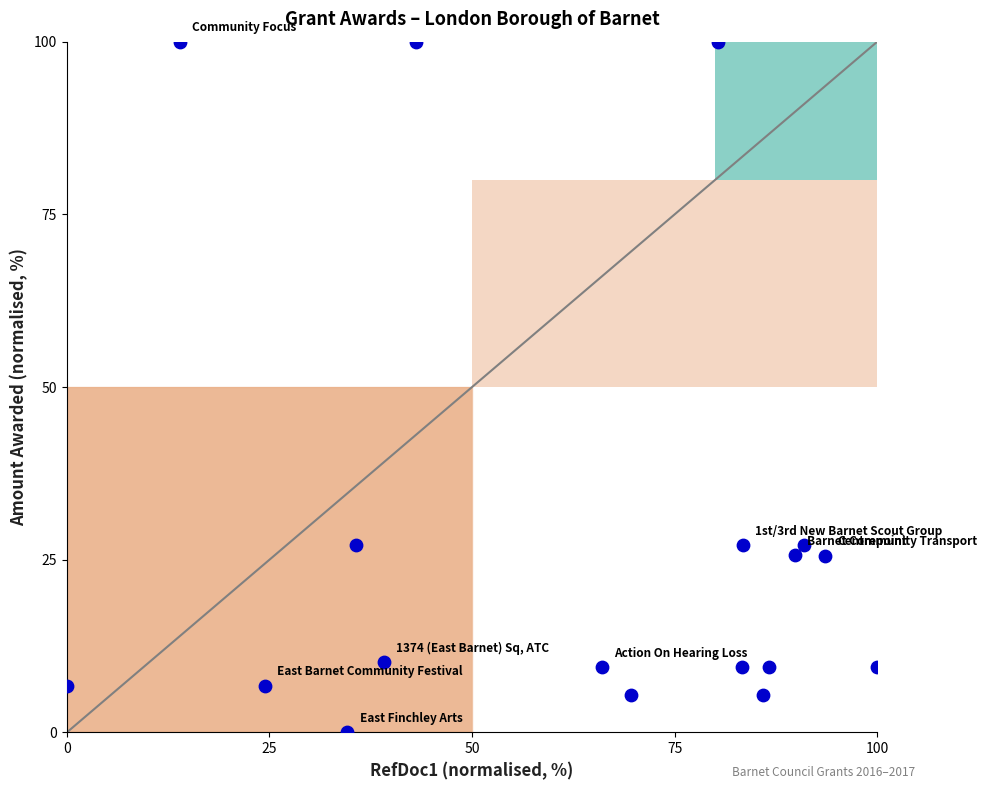

What is the range of X values (max minus min)?

100.0